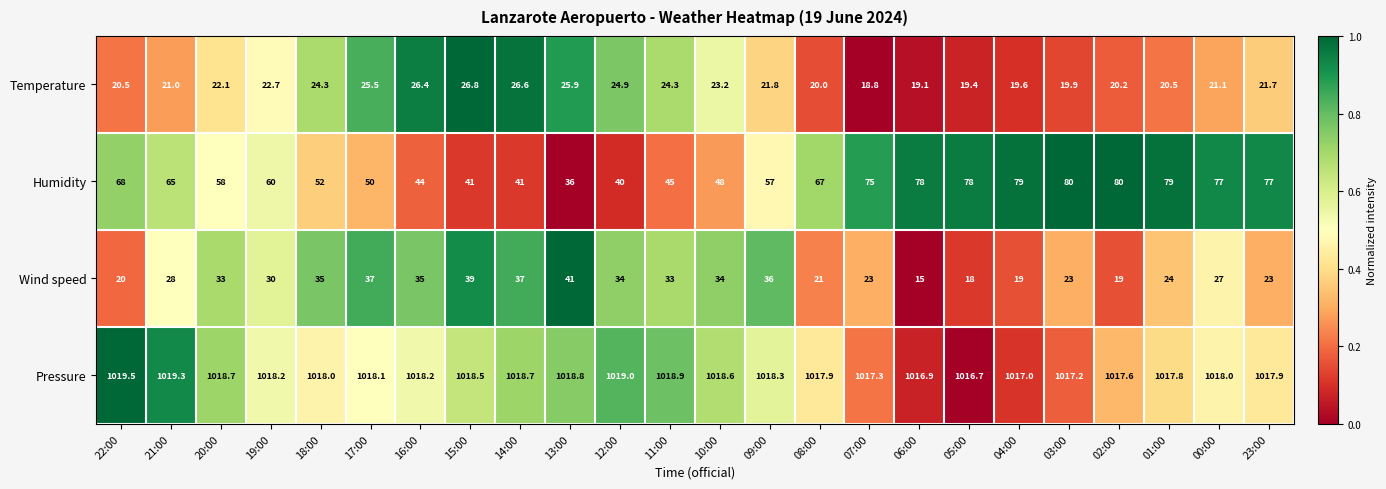

Which series has the largest total across all categories?

Pressure